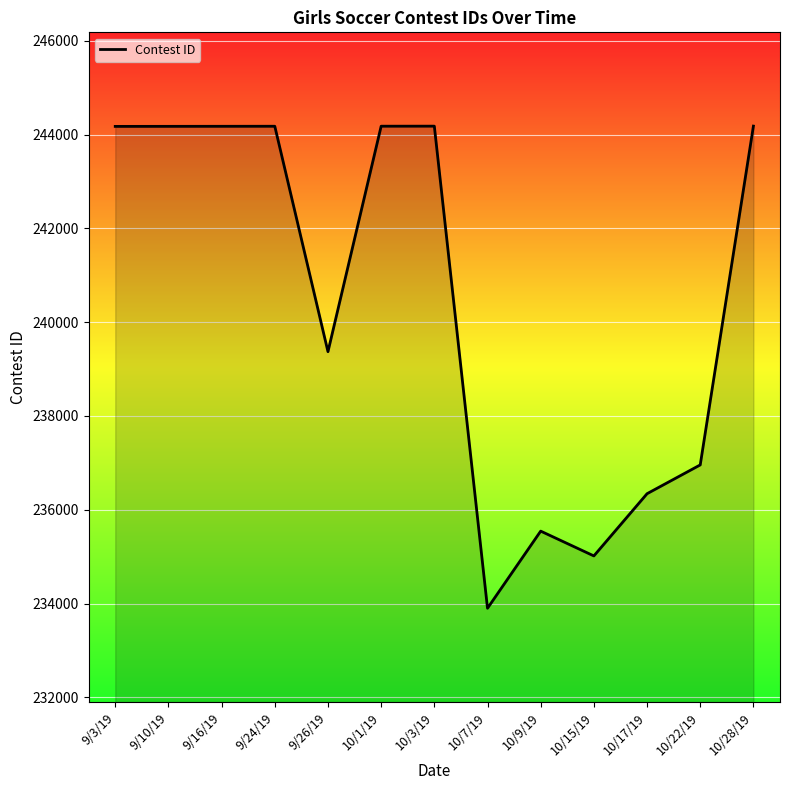

What is the greatest value displayed?

244182